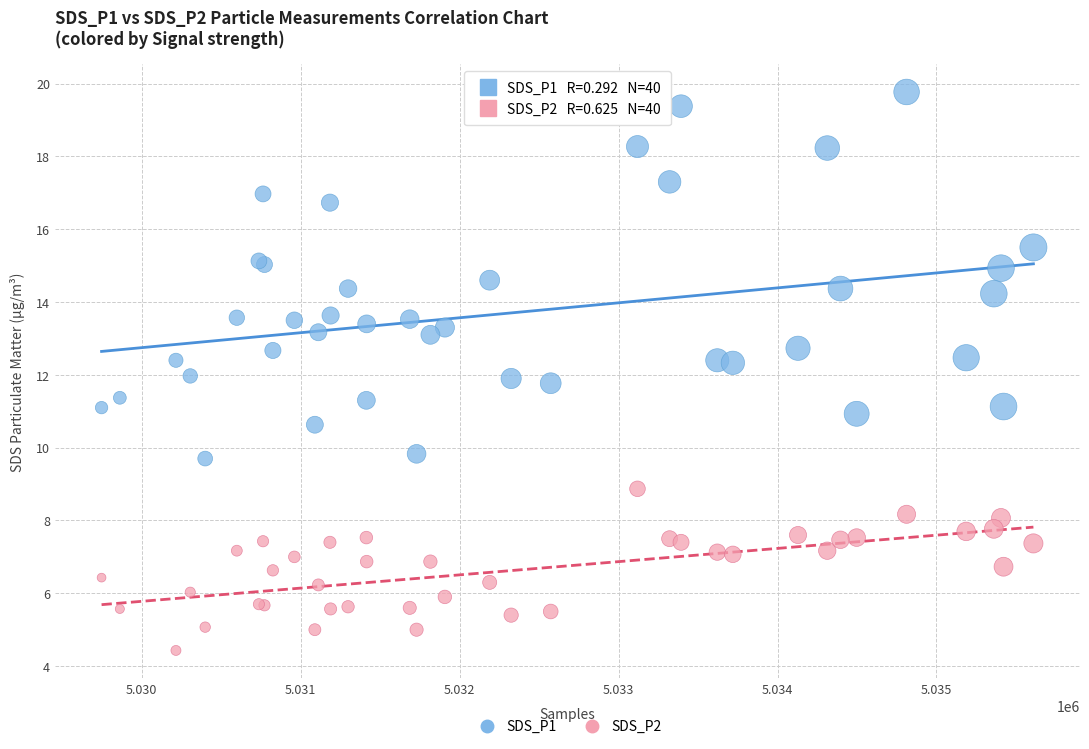

Which series reaches the minimum Y coordinate?

SDS_P2